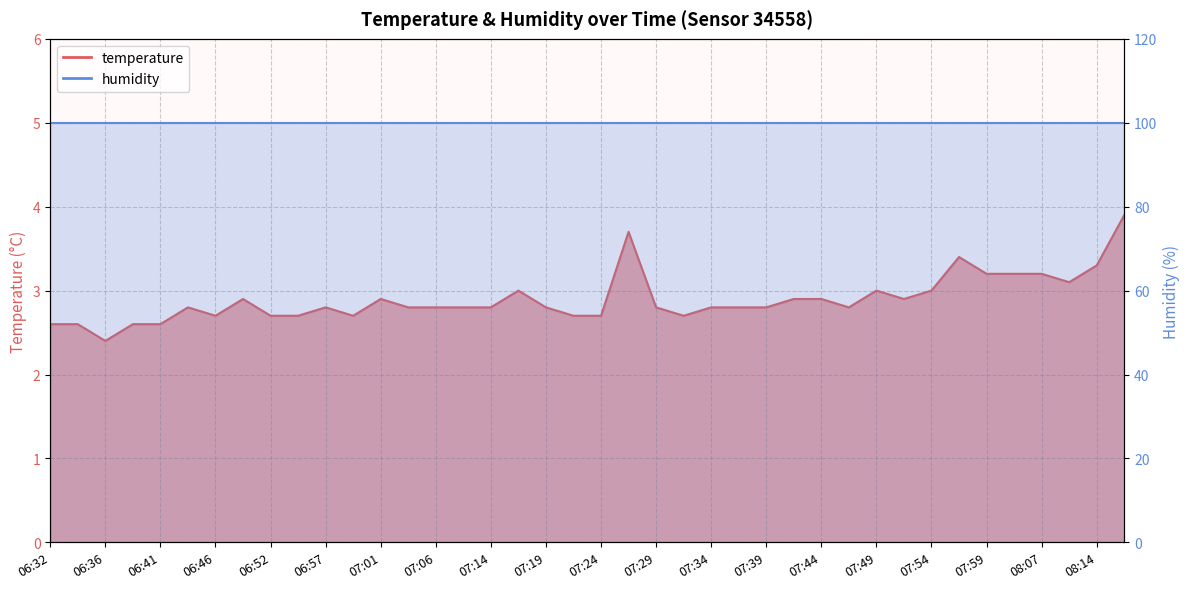

The chart shows a value of 2.9 at 07:41. True or false?

True